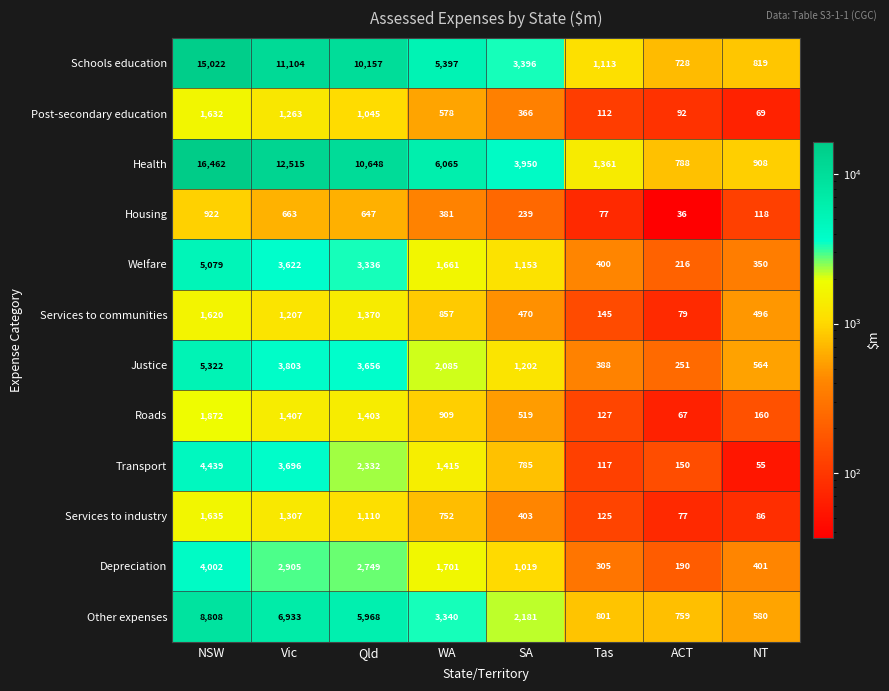

What is the spread (max minus min) of values at Tas?

1284